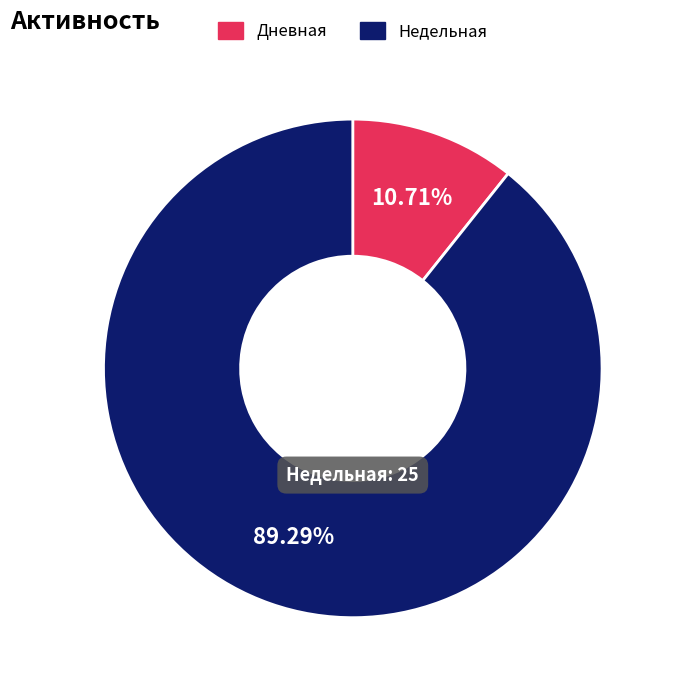

To the nearest percent, what is the average slice percentage?

50%